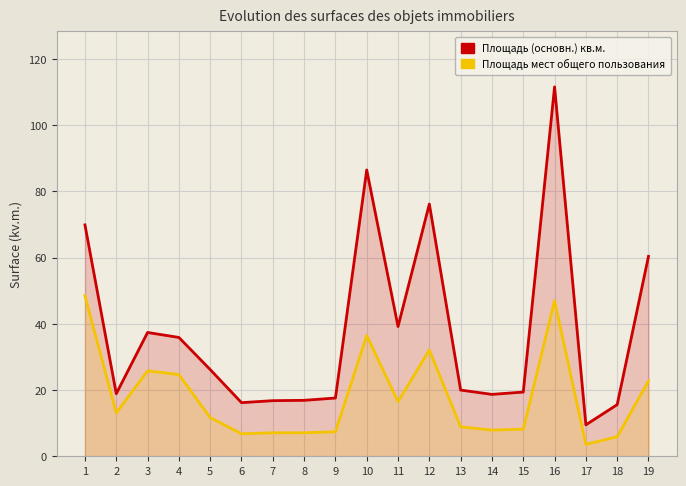

At how many categories does at least one series exceed 103?

1